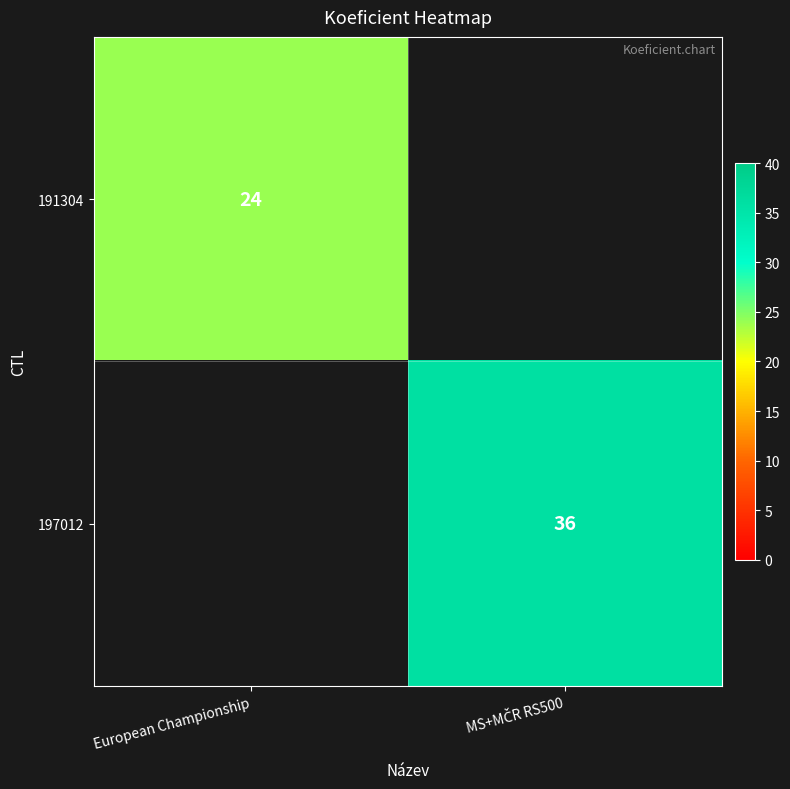

Is it true that 191304 equals 38 at European Championship?

False